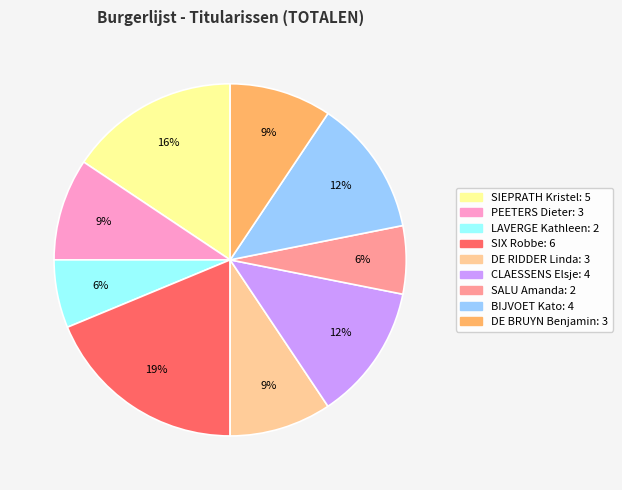

Is there a majority slice in this chart?

No